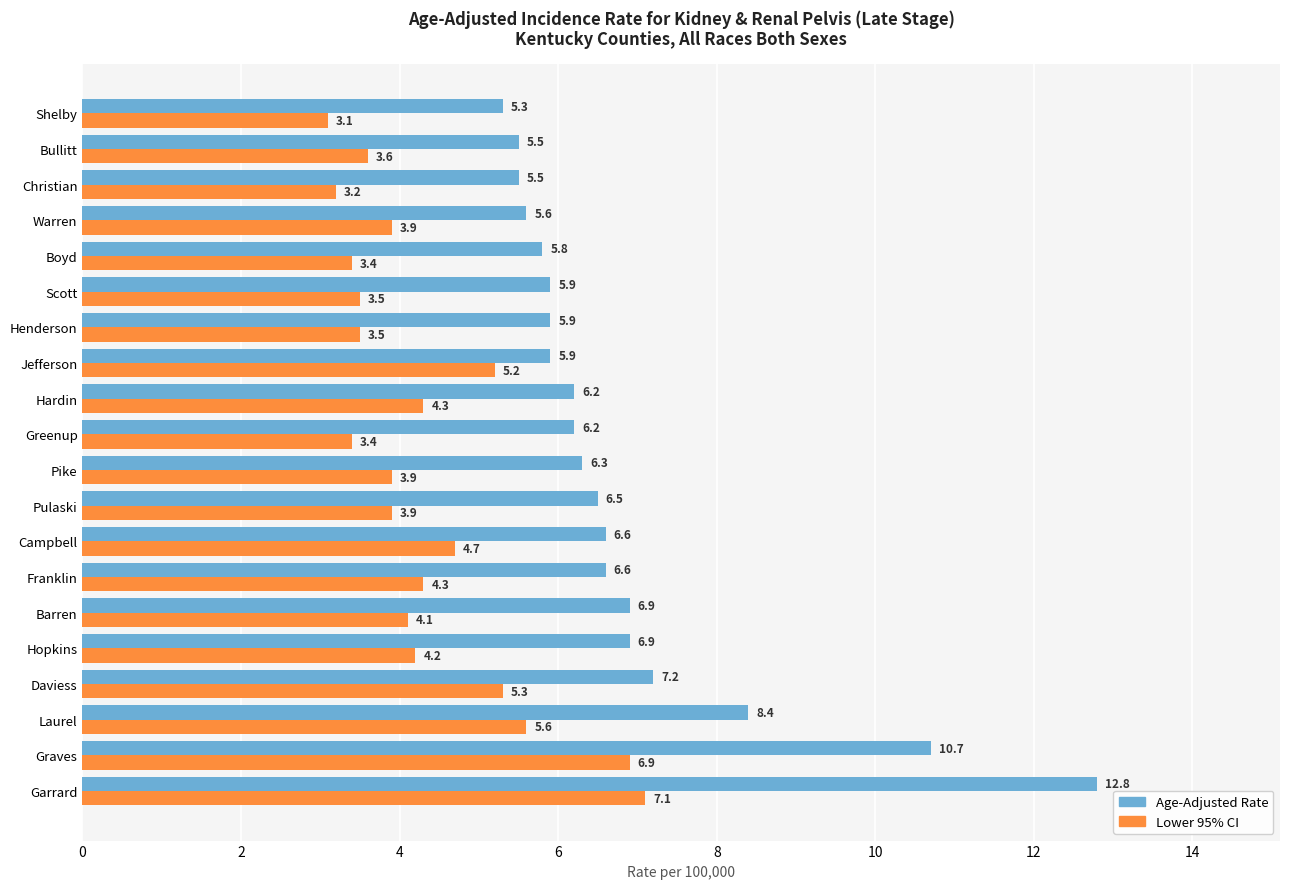

What is the difference between the maximum and minimum values in the Age-Adjusted Rate series?

7.5